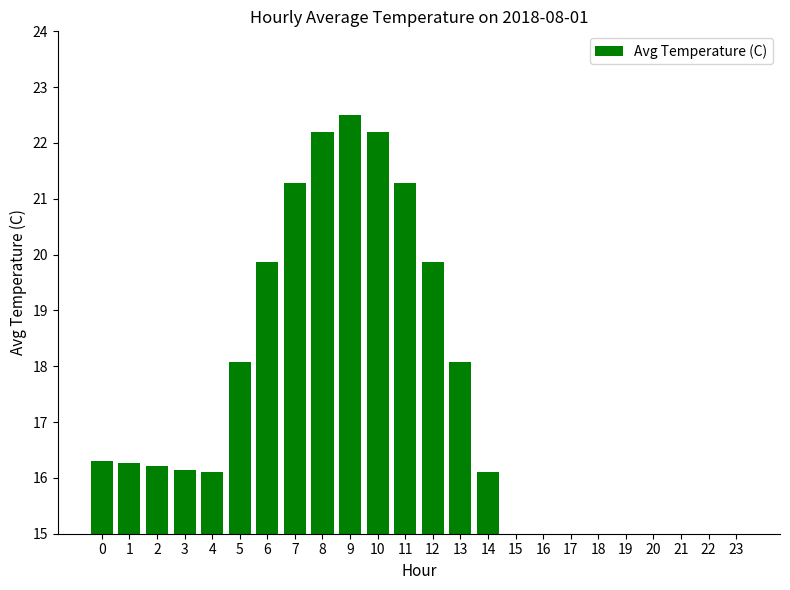

What is the average value?

16.1